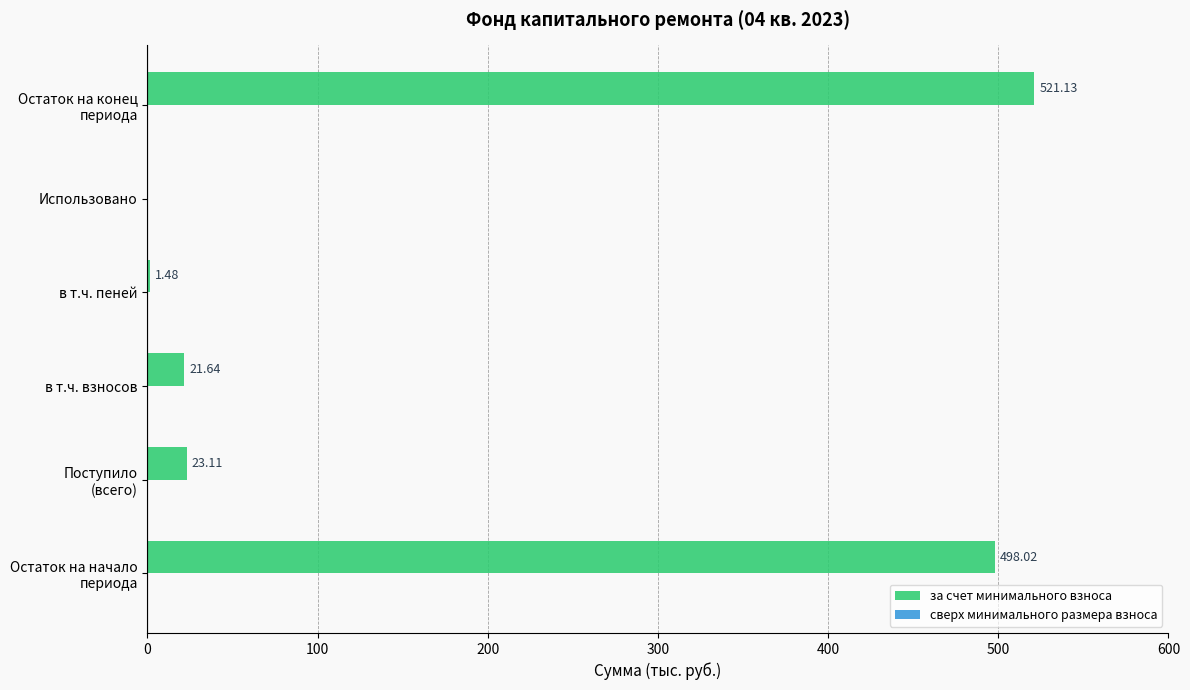

What is the sum of all values?

1065.4